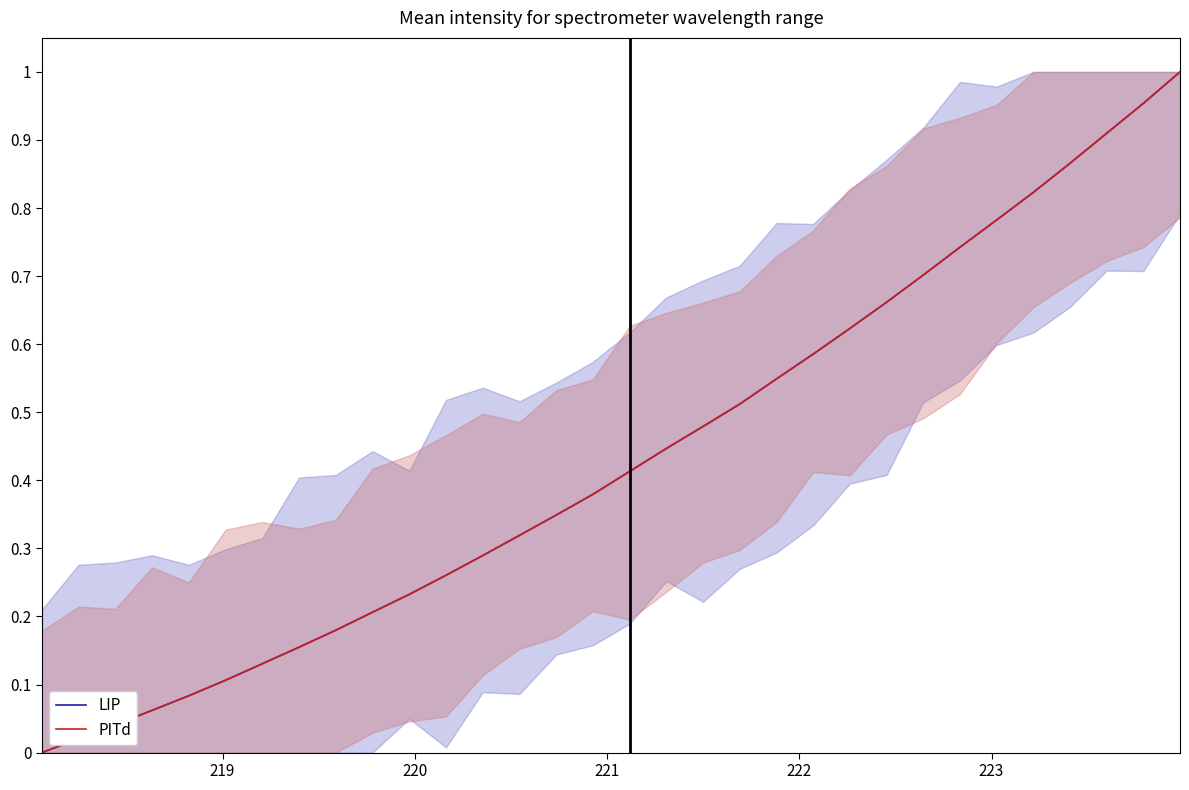

True or false: PITd has more than 1 interior local peaks.

False